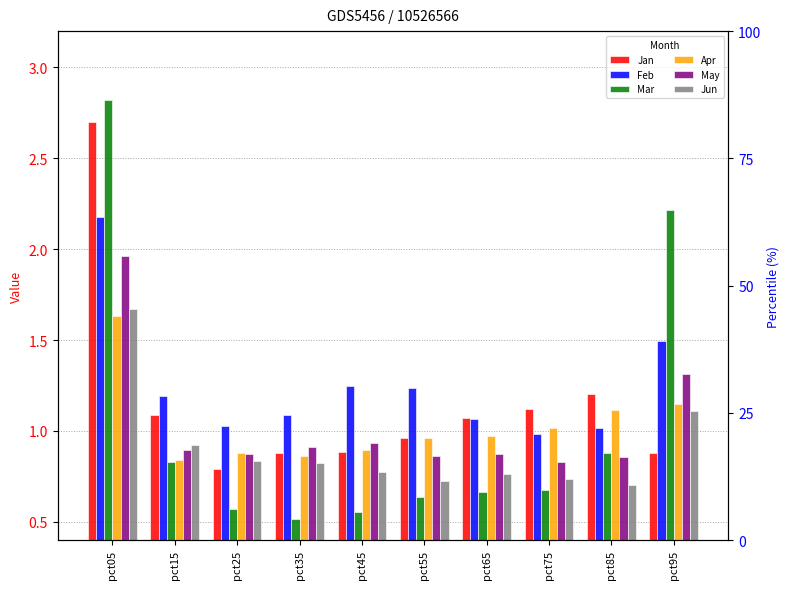

What is the difference between the second highest and second lowest values in the Mar series?

1.7